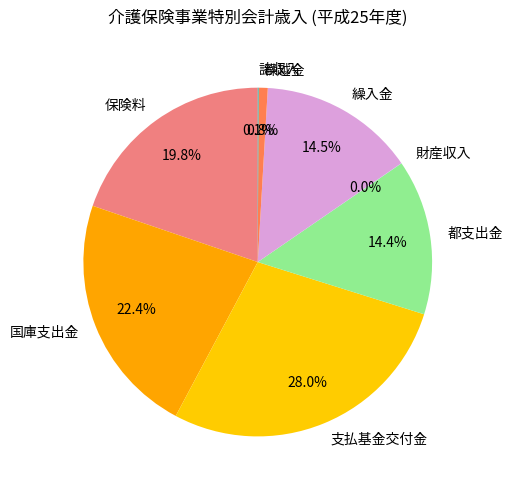

To the nearest percent, what is the difference between the largest and smallest slice percentages?

28%